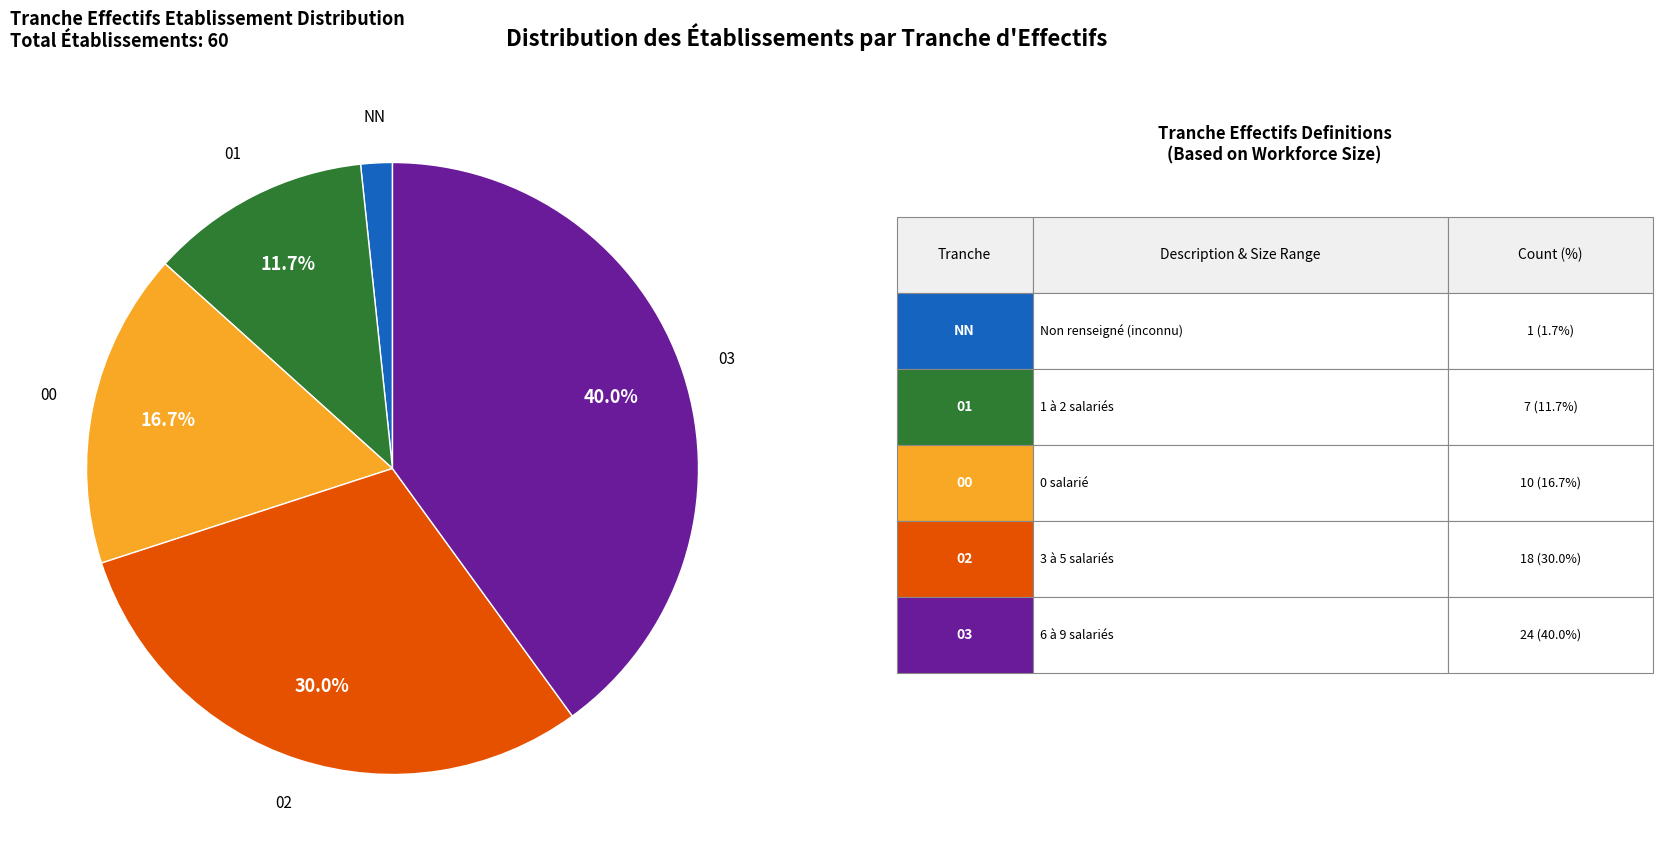

How many slices are in this pie chart?

5